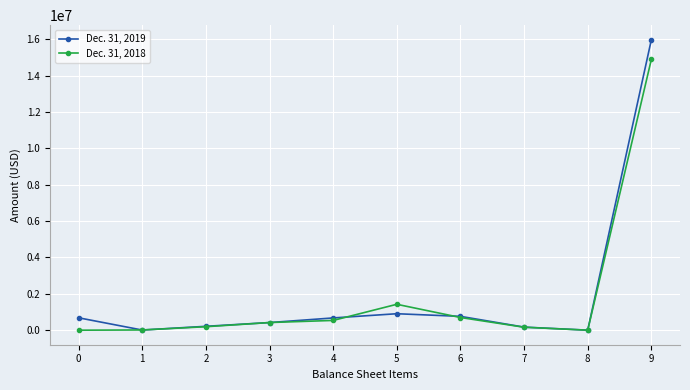

Which series has the widest spread of values?

Dec. 31, 2019